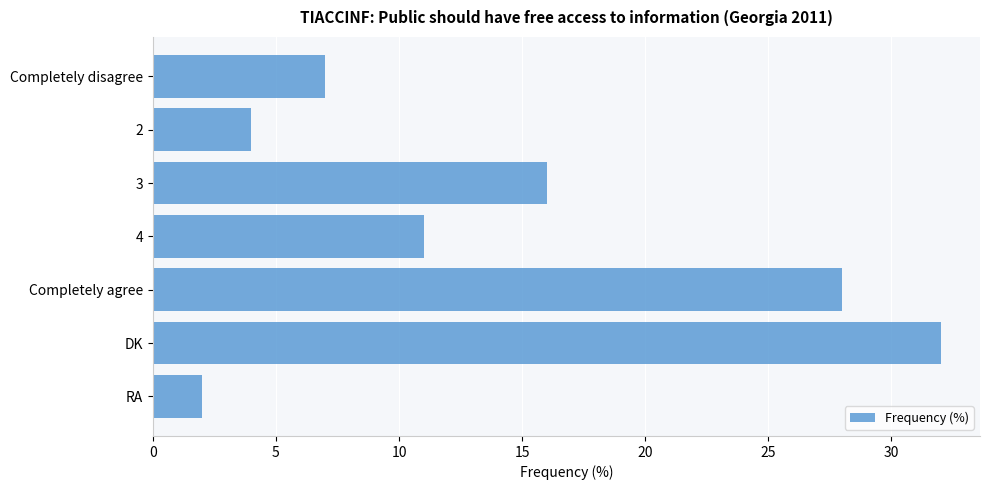

The value at DK is 32. True or false?

True